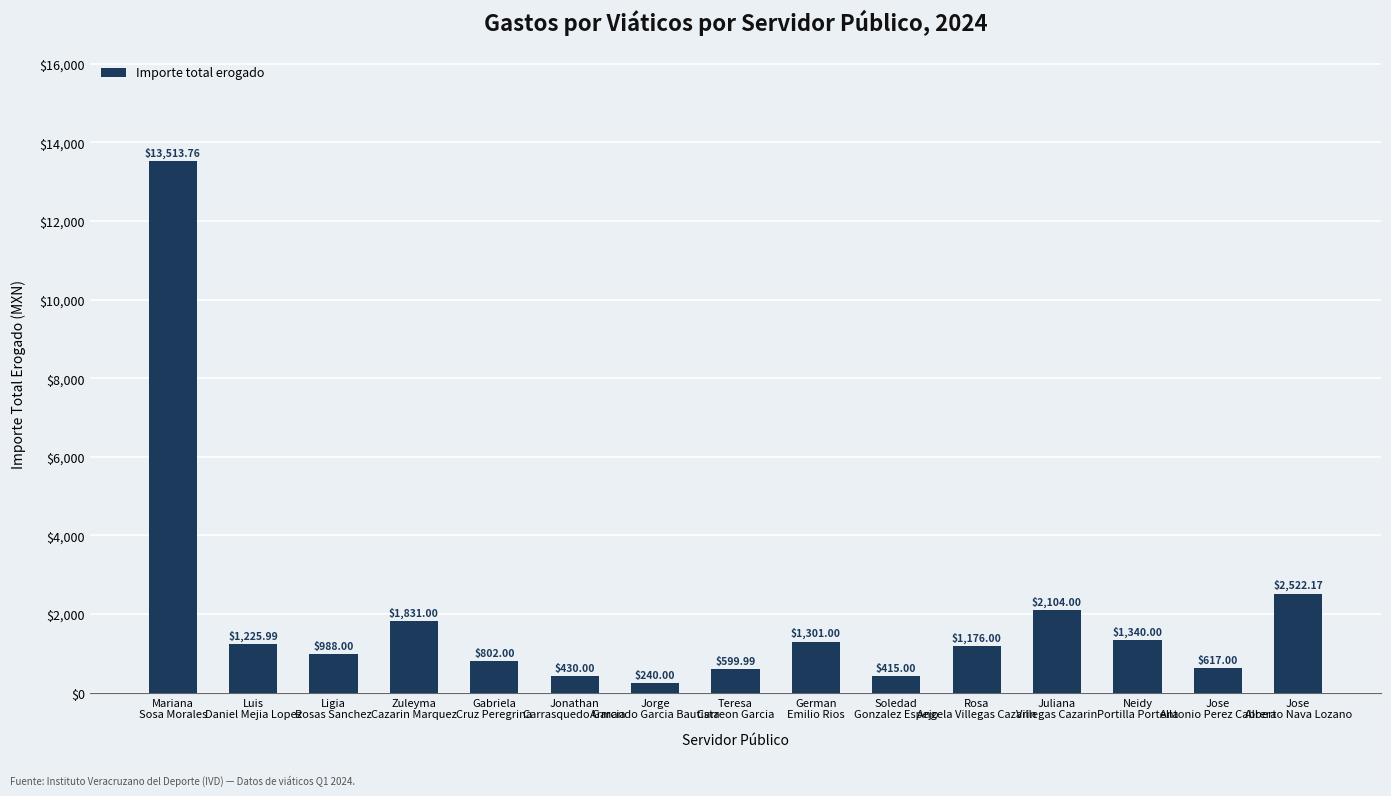

What is the approximate value at Gabriela
Cruz Peregrina?

802.0